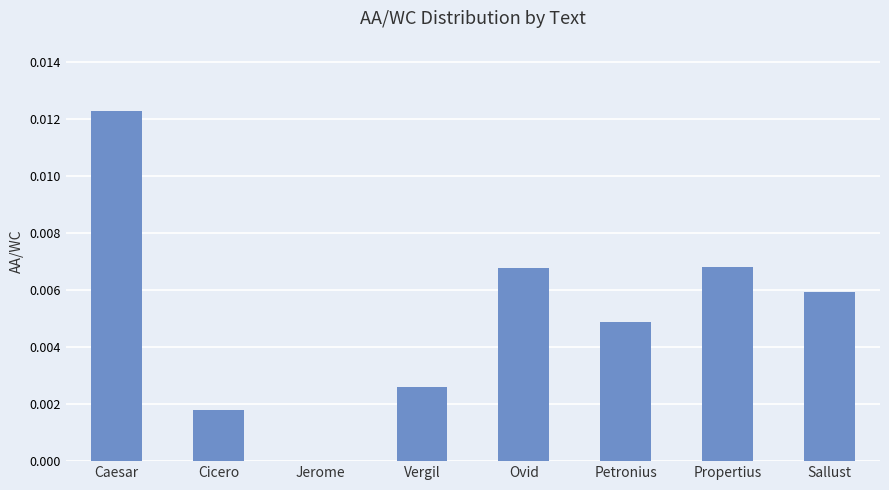

Which has a higher value, Jerome or Ovid?

Ovid